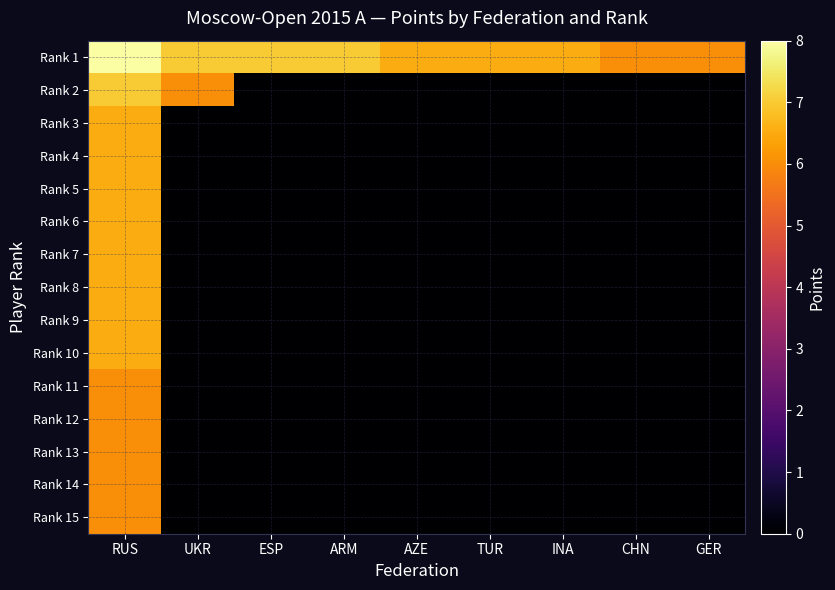

What is the difference between the highest and lowest values at AZE?

6.5